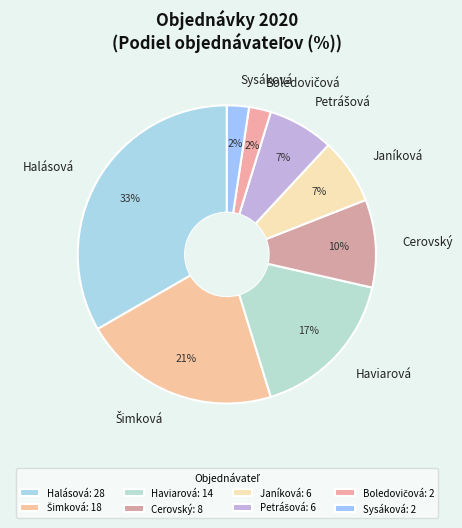

To the nearest percent, what portion does Sysáková represent?

2%